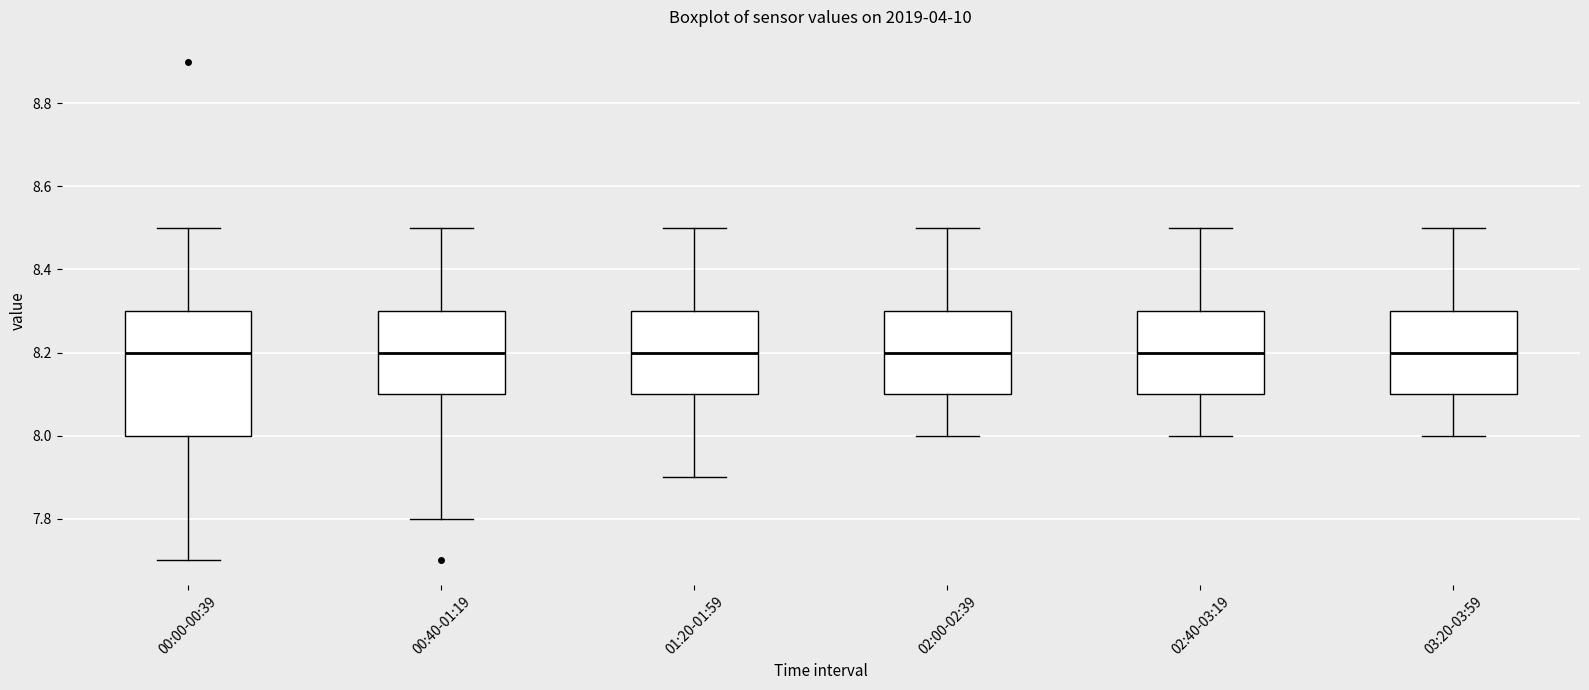

Comparing the boxes themselves (not the whiskers), which one is the tallest?

00:00-00:39